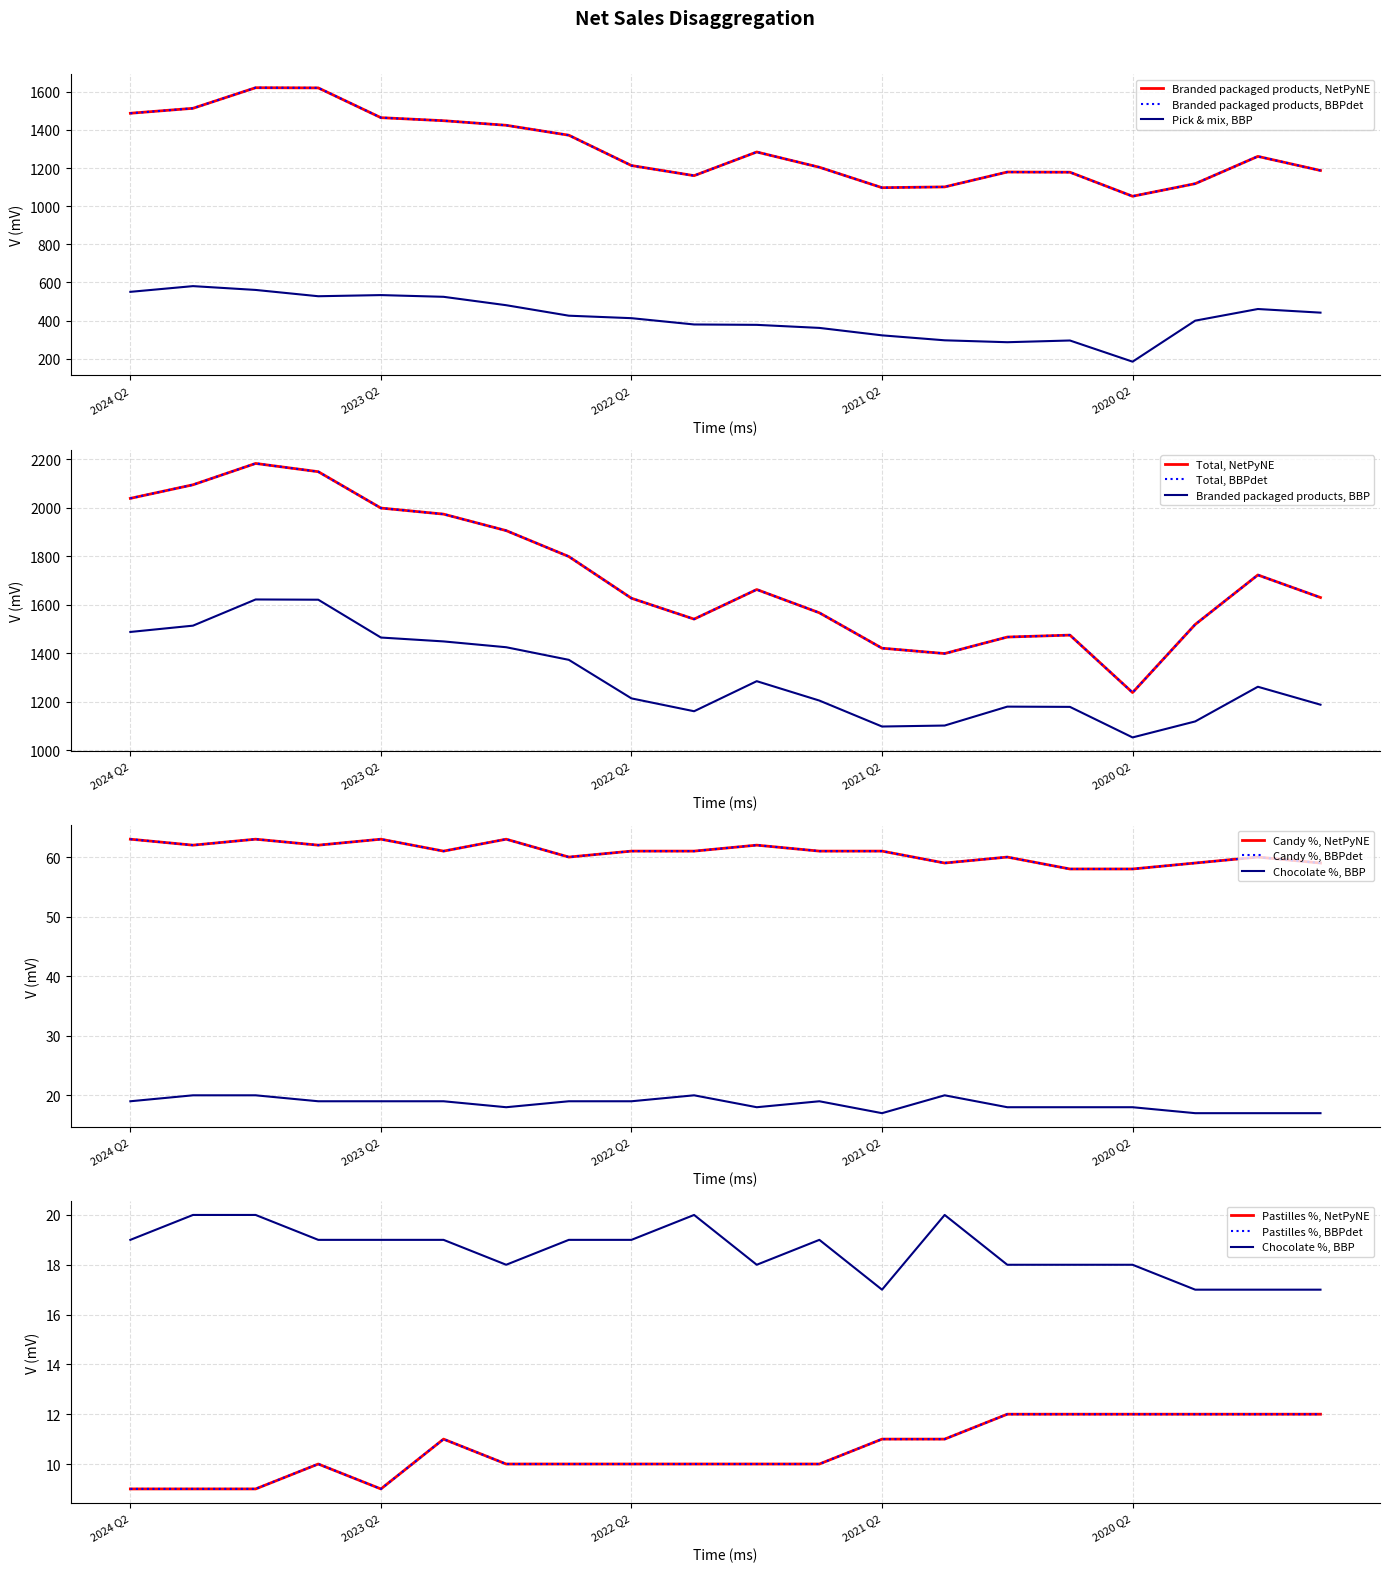

What value does the Branded packaged products series have at 2023 Q4, to the nearest 10?

1620